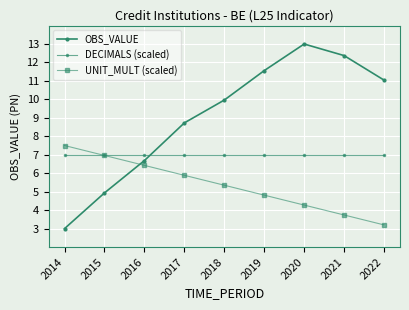

How many categories are shown in the chart?

9